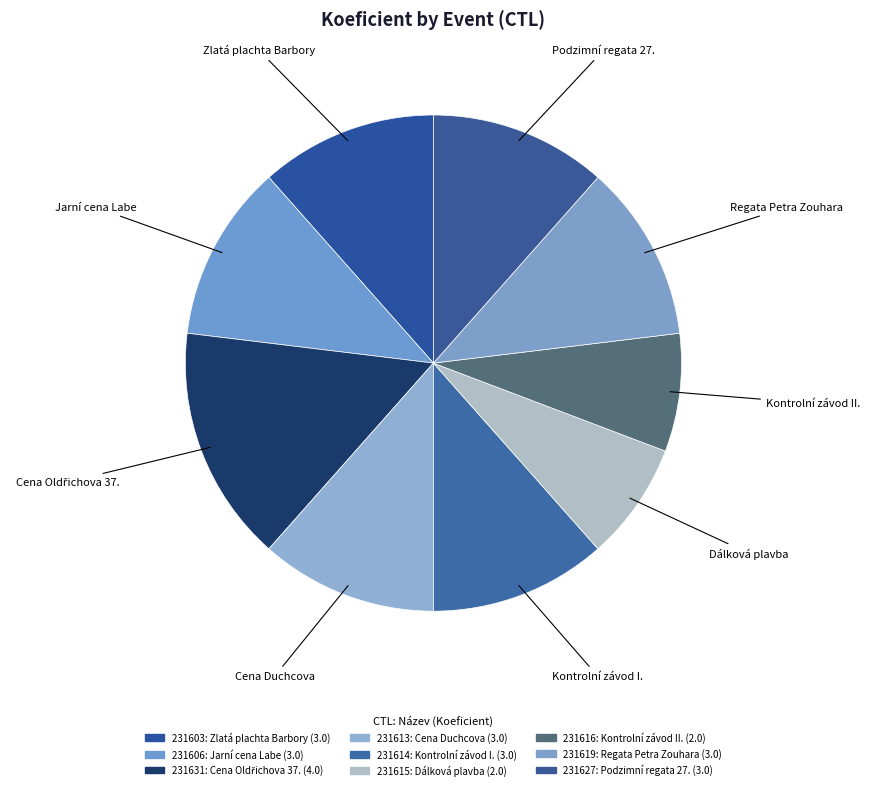

How many segments does this pie chart have?

9